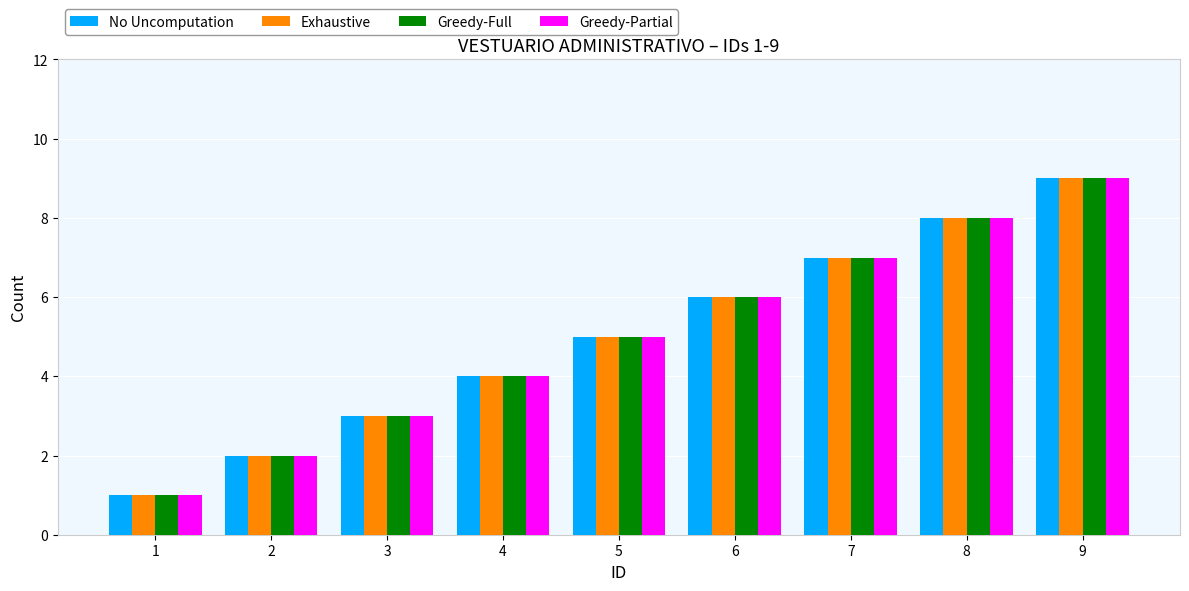

What is the minimum value shown in the chart?

1